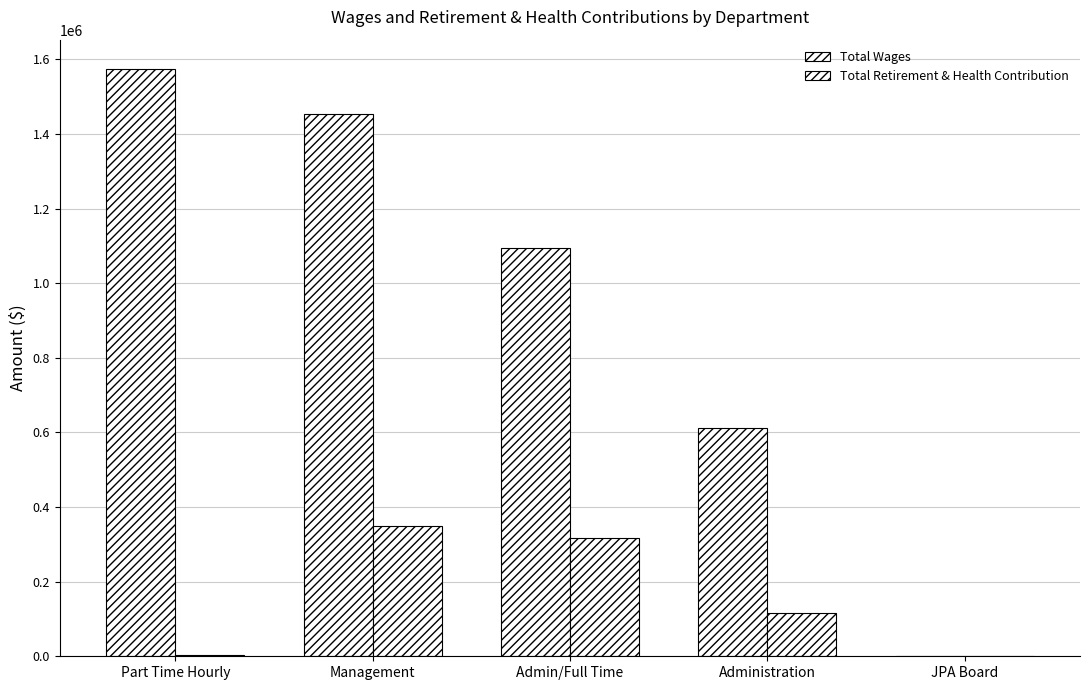

Reading left to right, extract all data points from this chart.

Total Wages: 1573821	1454097	1093385	612747	0
Total Retirement & Health Contribution: 3320	349962	317819	116648	0